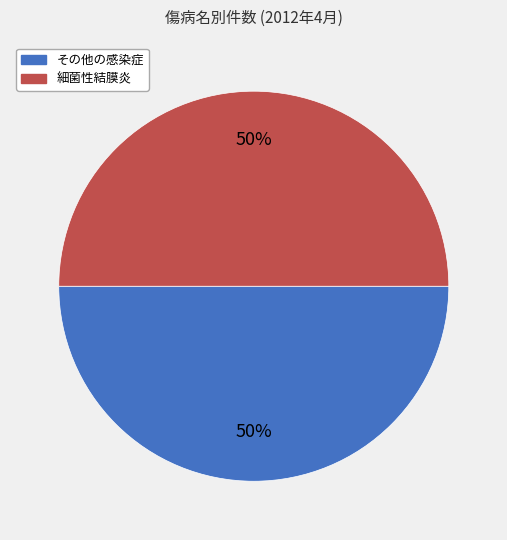

Does any single category account for the majority?

No